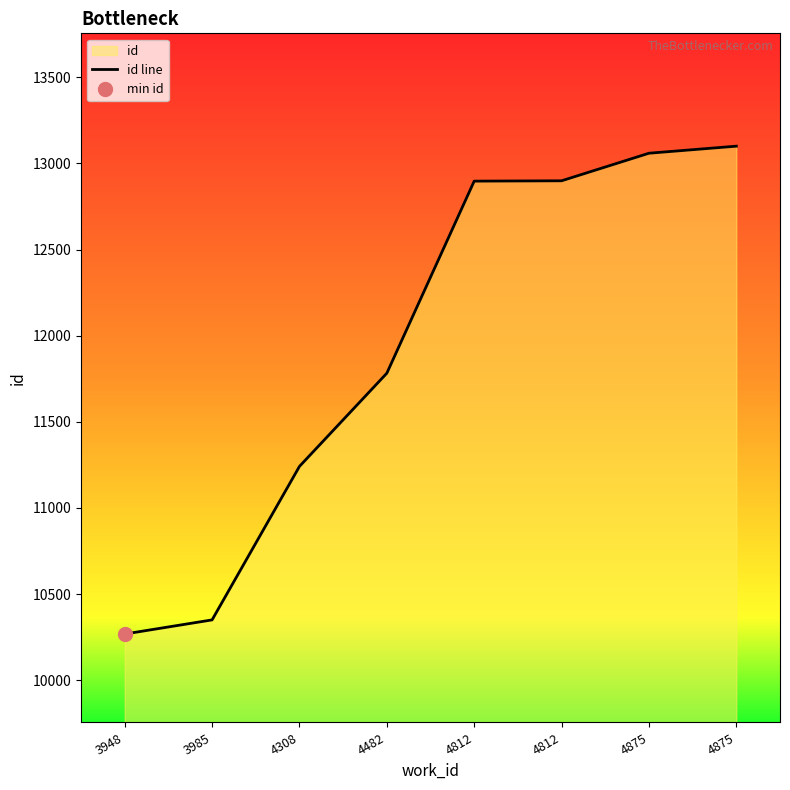

Reading left to right, list all the values displayed in this chart.

10268	10350	11241	11782	12897	12899	13059	13100